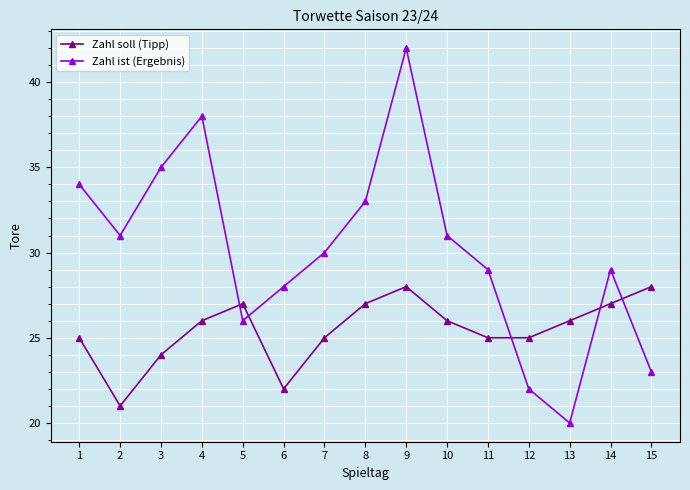

How many lines are shown in the chart?

2